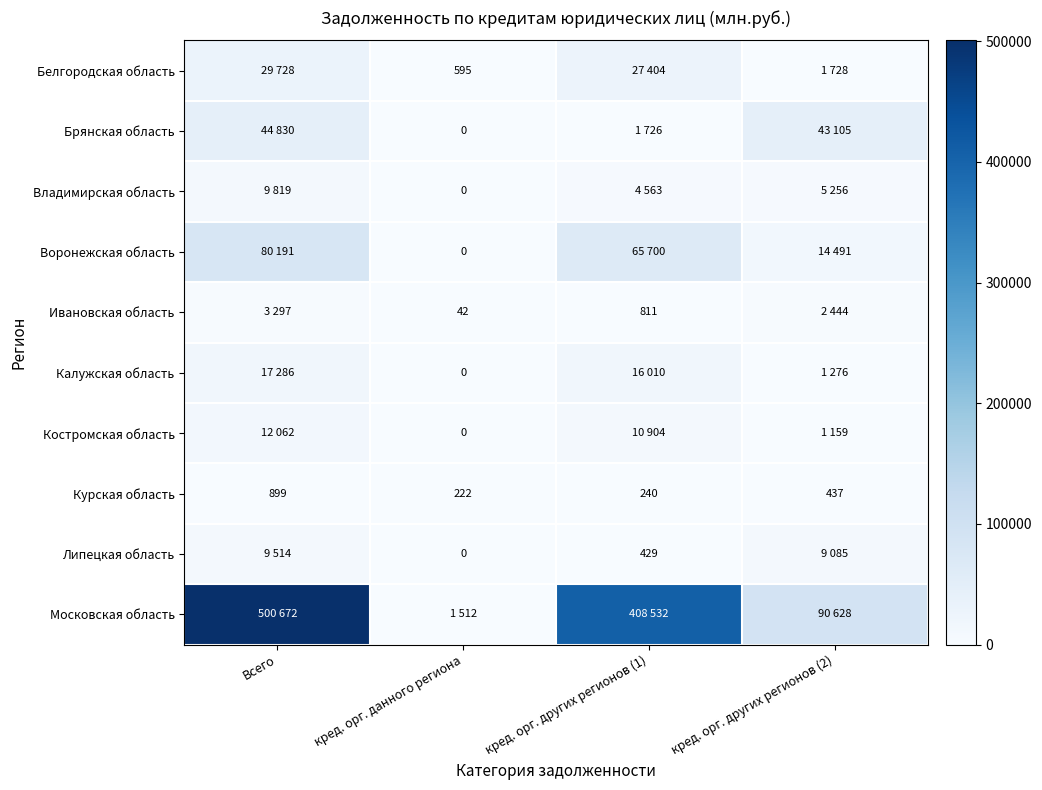

Read the Курская область value at кред. орг. данного региона.

222